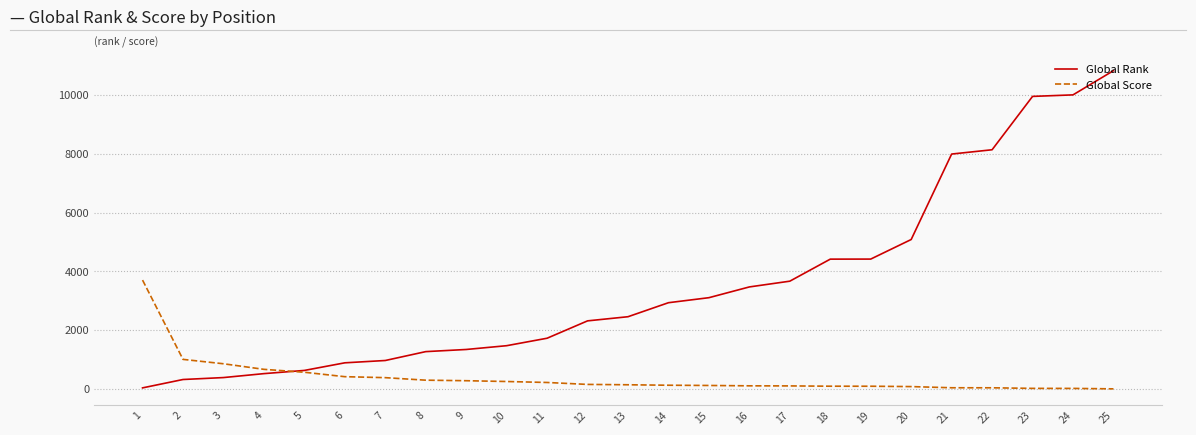

Is the value of Global Rank at 12 greater than the value of Global Score at 2?

Yes